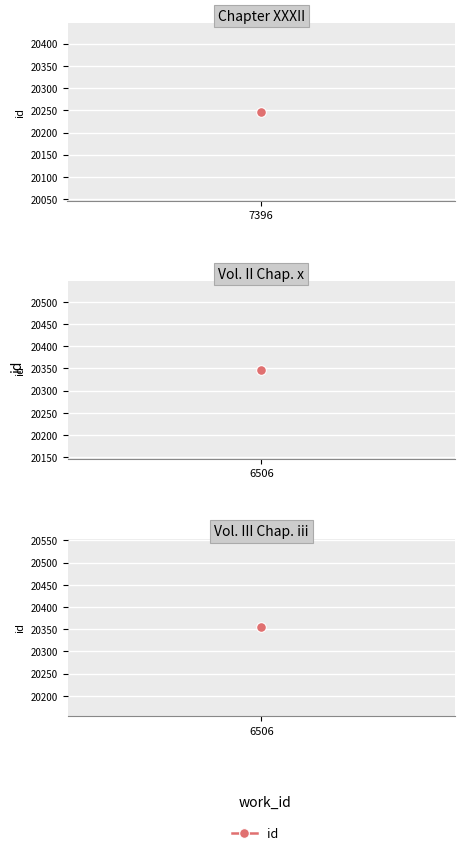

Count the number of data series in this chart.

1